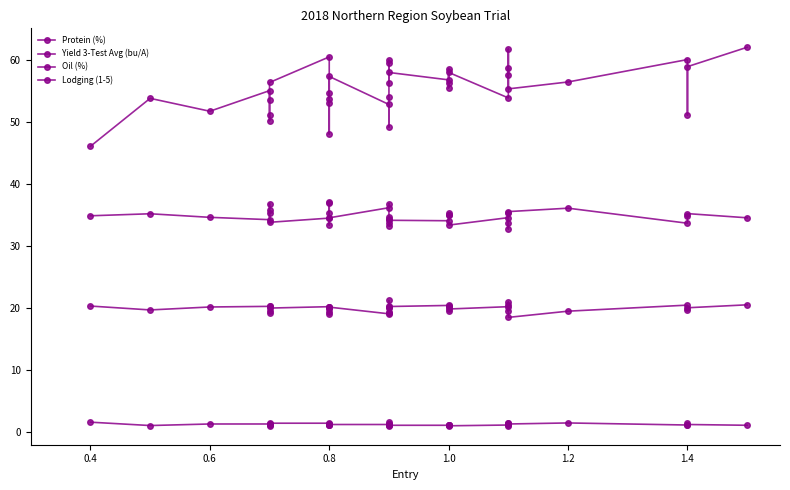

What is the minimum value shown in the chart?

1.0